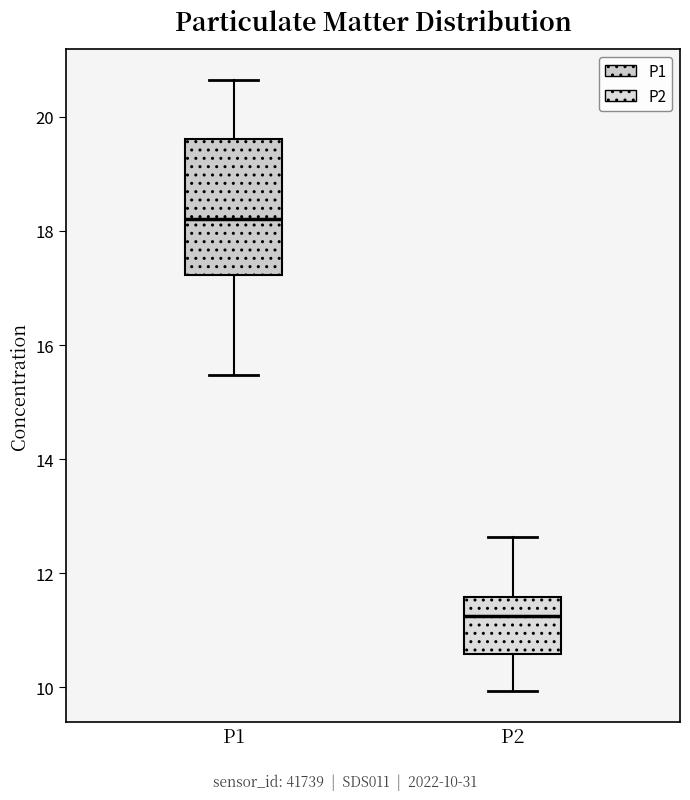

Which box has the highest median line?

P1